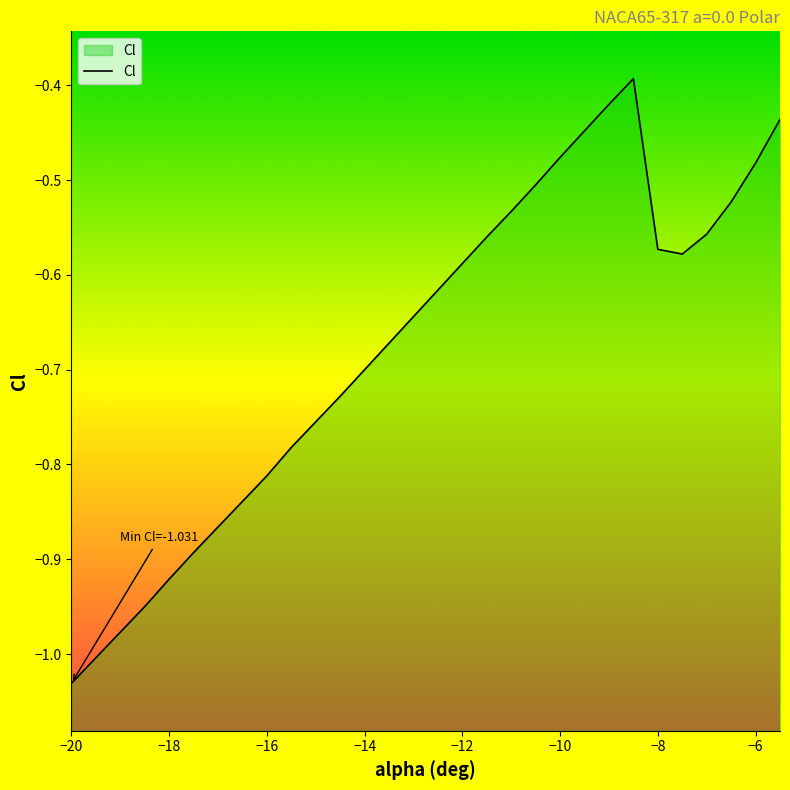

Does the chart display data point markers on the line(s)?

No